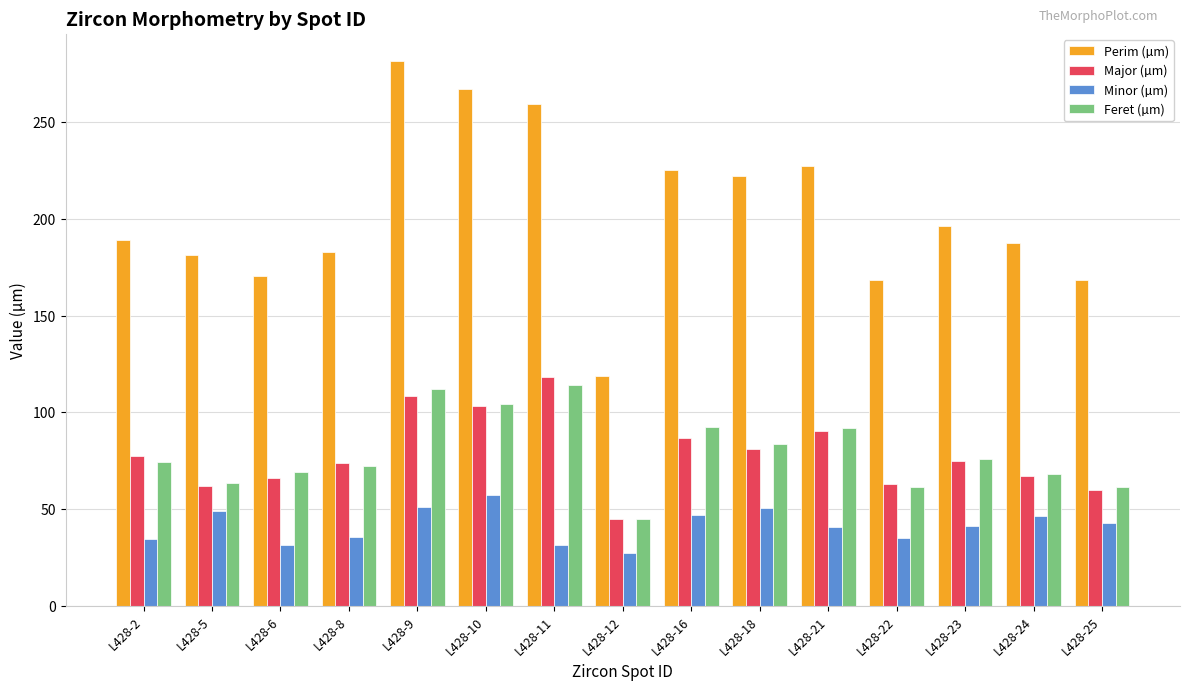

Which series has the widest spread of values?

Perim (µm)